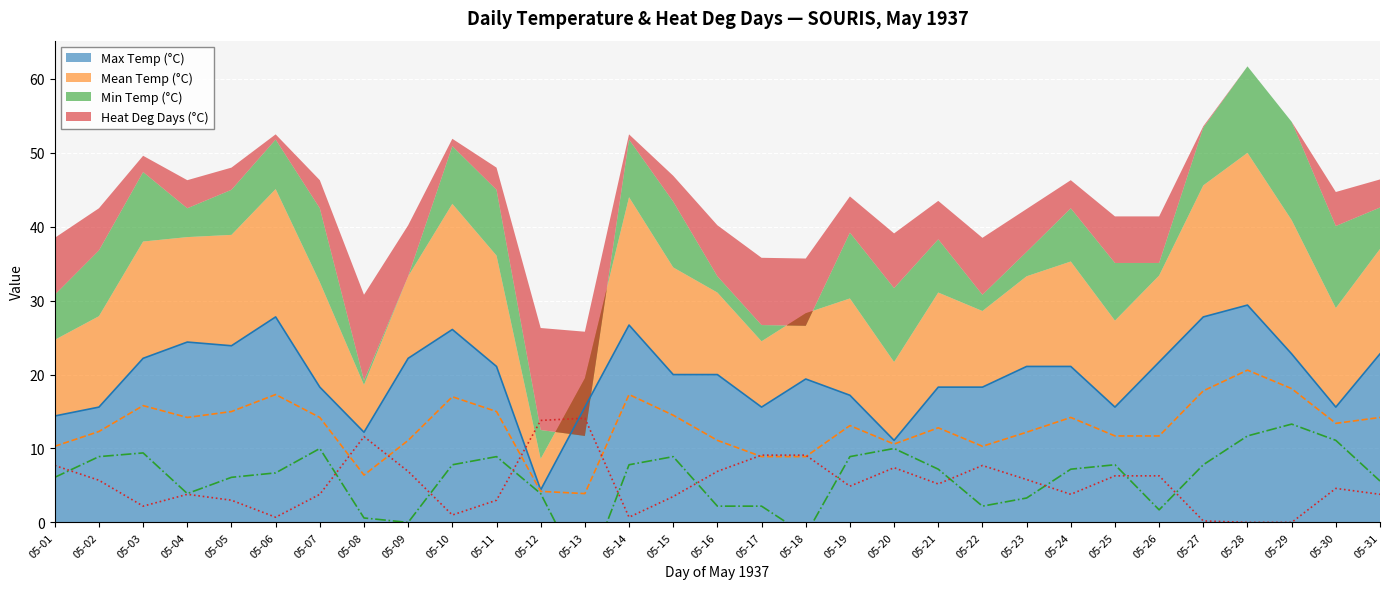

How many lines are shown in the chart?

4